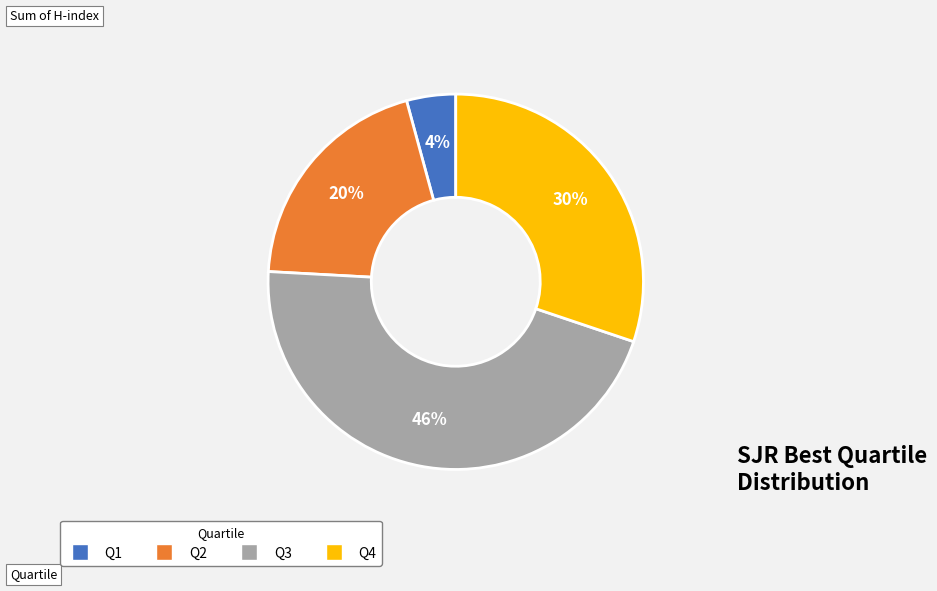

To the nearest percent, what percentage of the pie is Q3?

46%